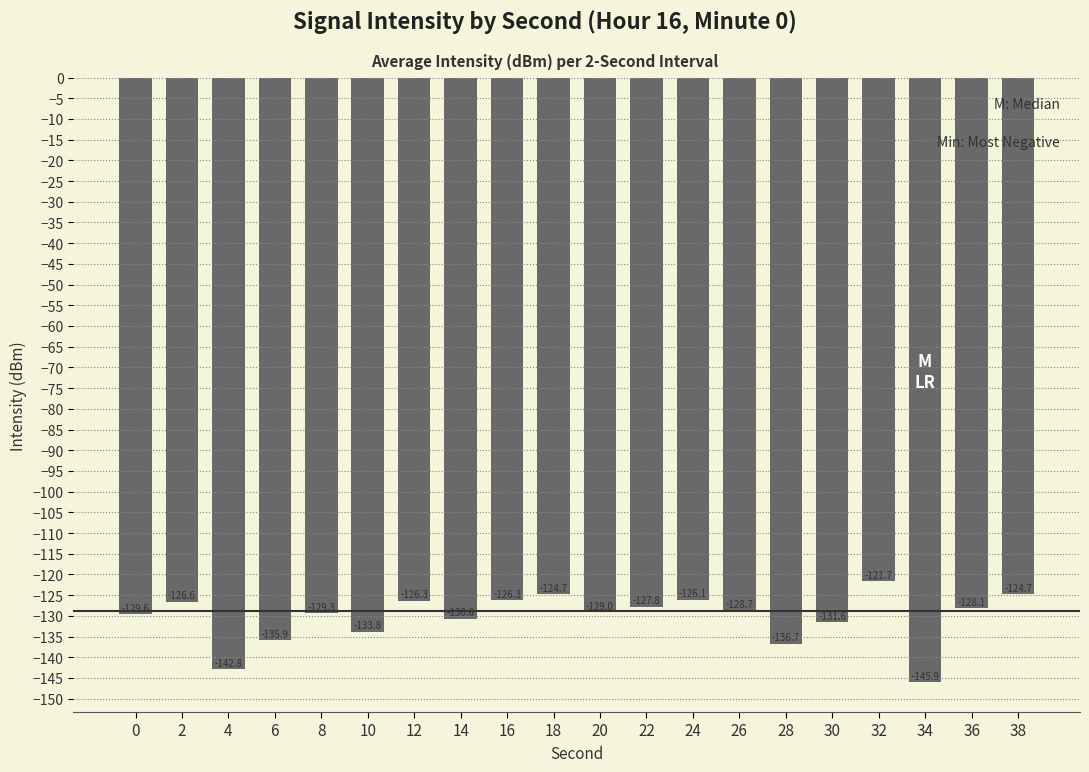

What is the sum of the values at 12 and 36?

-254.4